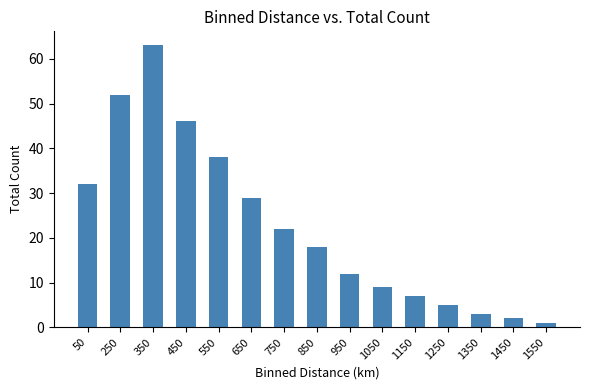

What is the value of the 15th bar from the left?

1